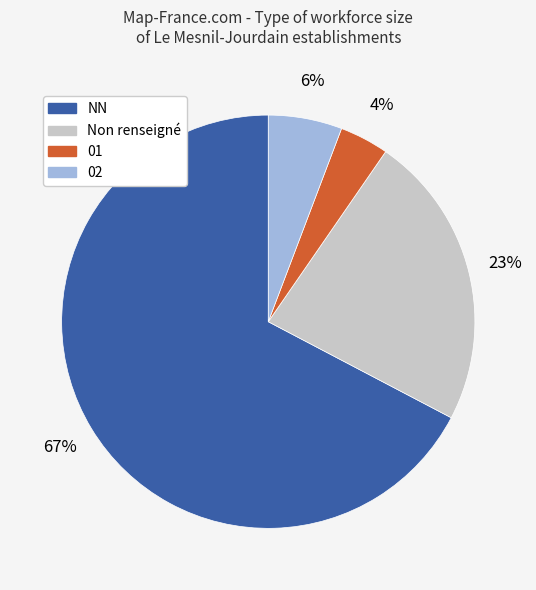

Approximately how many times larger is the value at NN compared to Non renseigné?

2.9